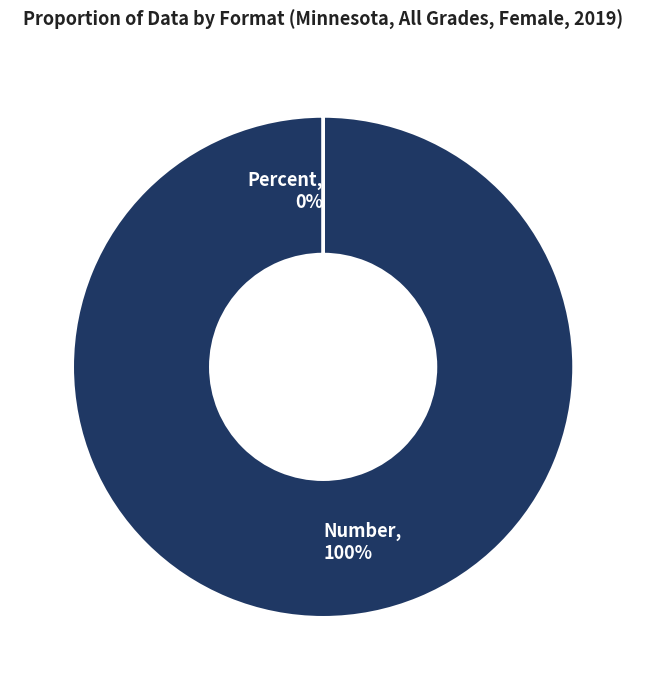

Is it true that Number is 87% of the pie?

False